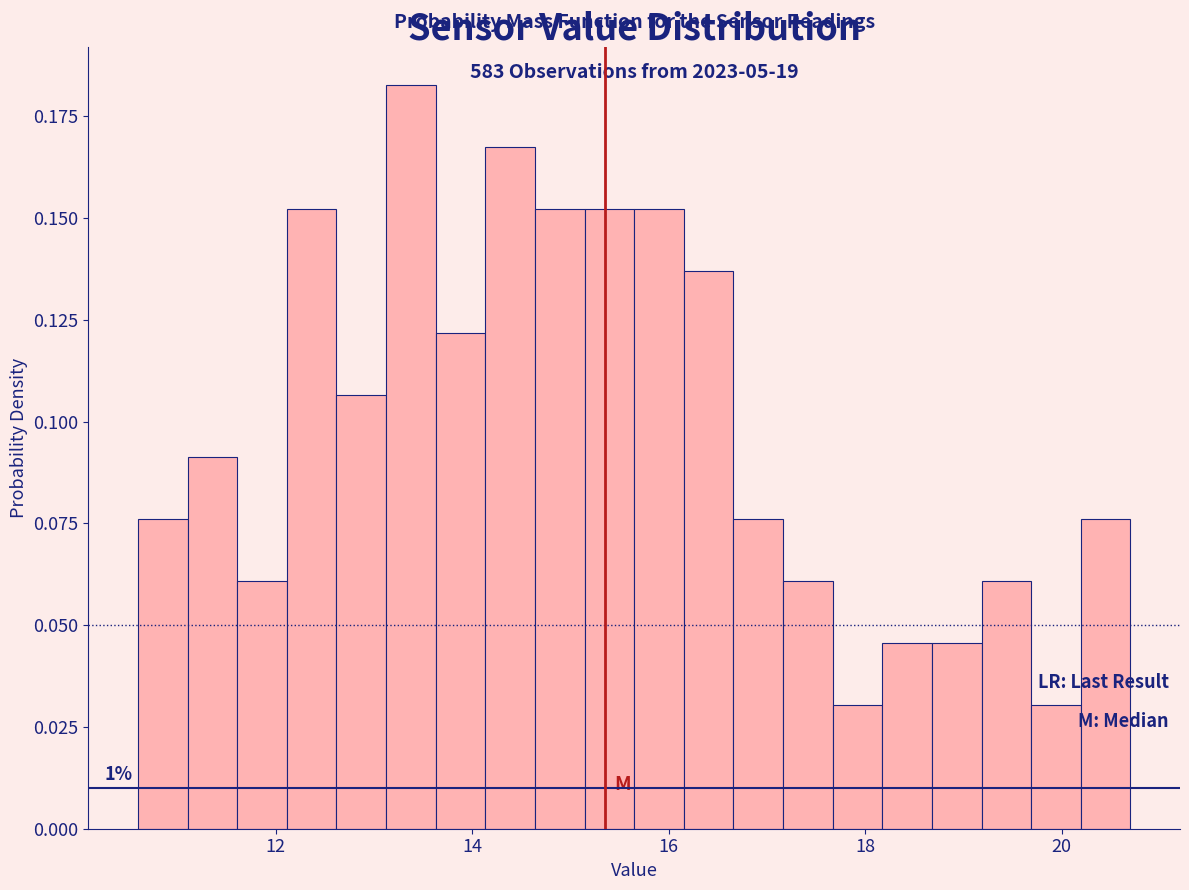

Read against the x-axis, roughly where is the centre of the tallest bar?

13.4